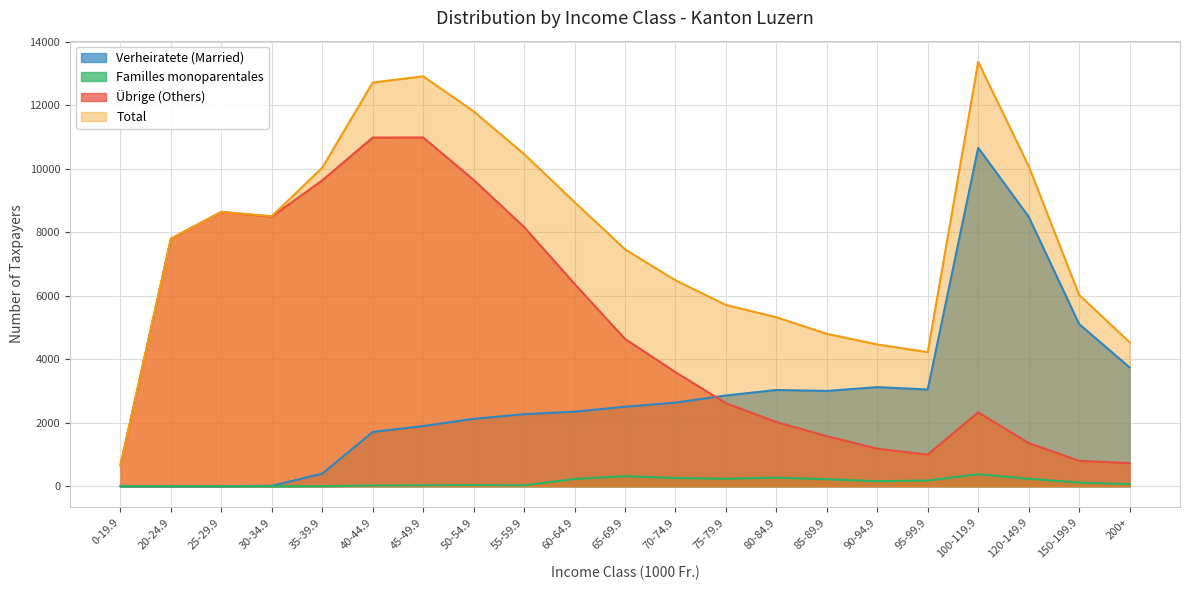

What is the sum of all Familles monoparentales values?

2789